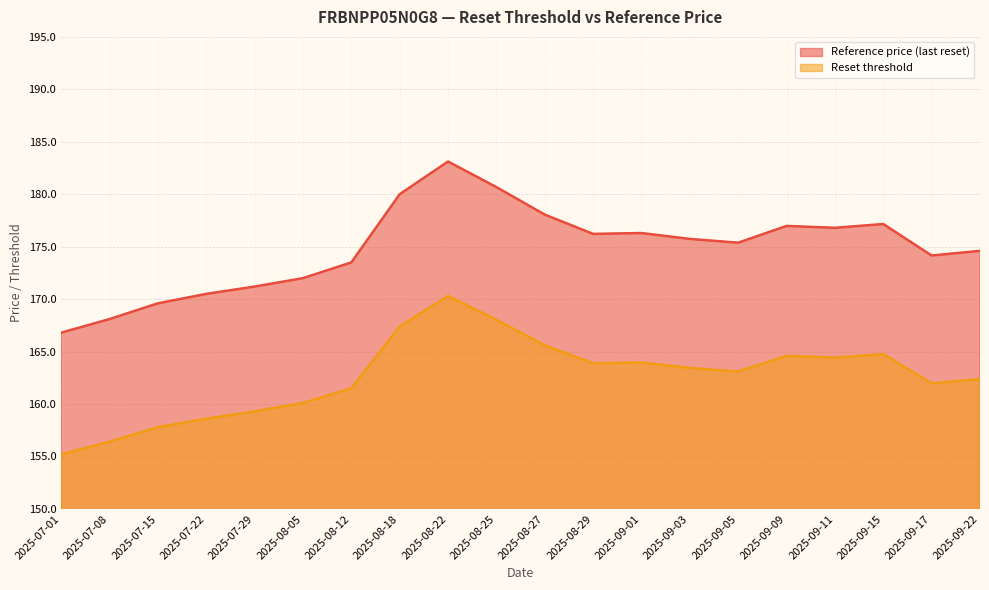

The value of Reset threshold at 2025-07-01 is 155.2. True or false?

True